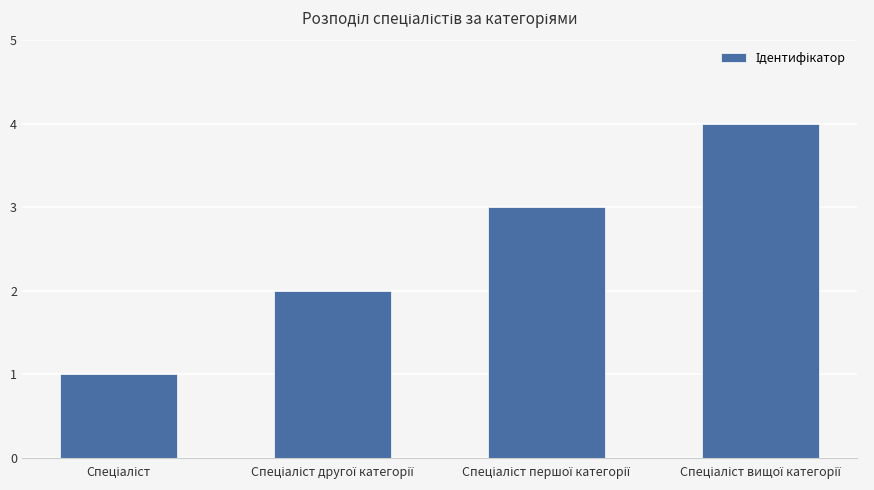

What is the difference between the maximum and second lowest values?

2